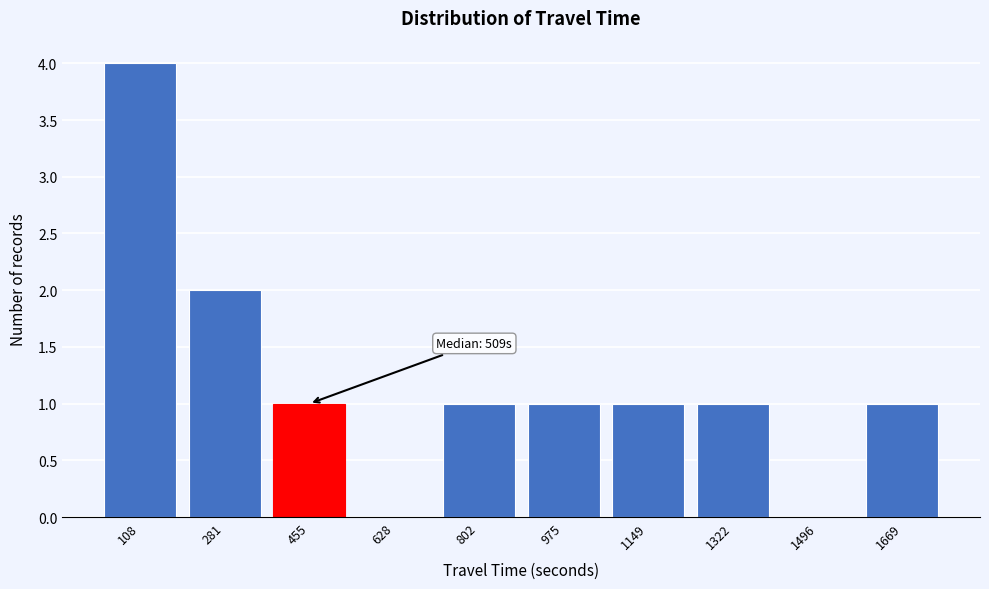

Reading right to left, transcribe all the data shown in this chart.

1669=1	1496=0	1322=1	1149=1	975=1	802=1	628=0	455=1	281=2	108=4